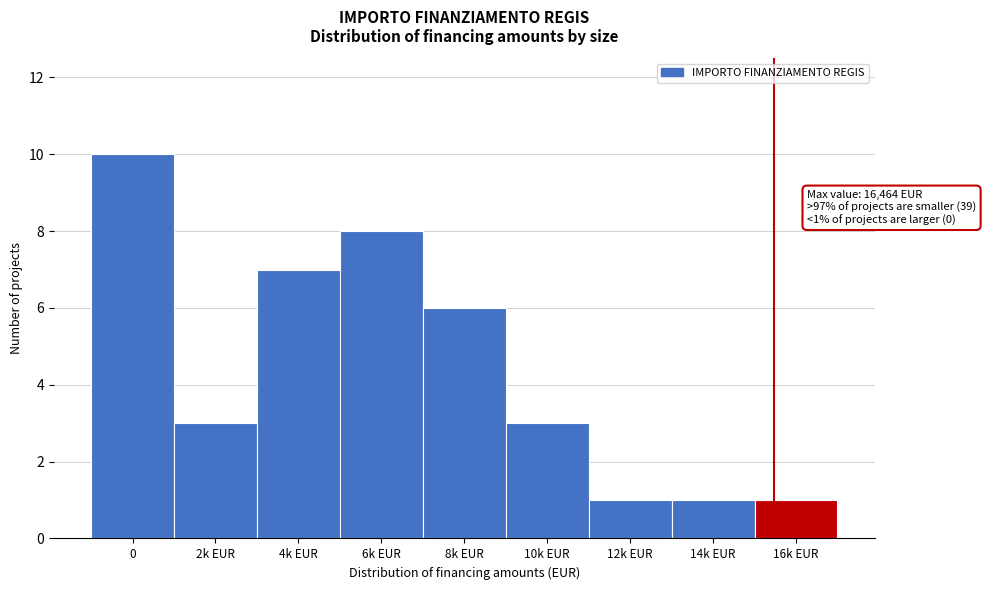

Reading left to right, extract all data points from this chart.

0=10	2k EUR=3	4k EUR=7	6k EUR=8	8k EUR=6	10k EUR=3	12k EUR=1	14k EUR=1	16k EUR=1